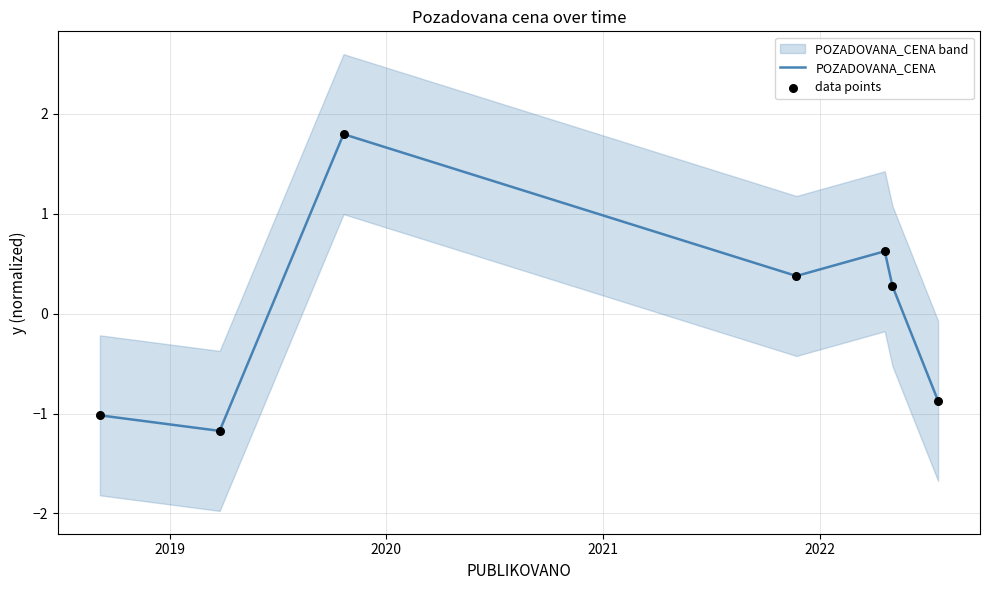

Which series reaches the maximum Y coordinate?

POZADOVANA_CENA